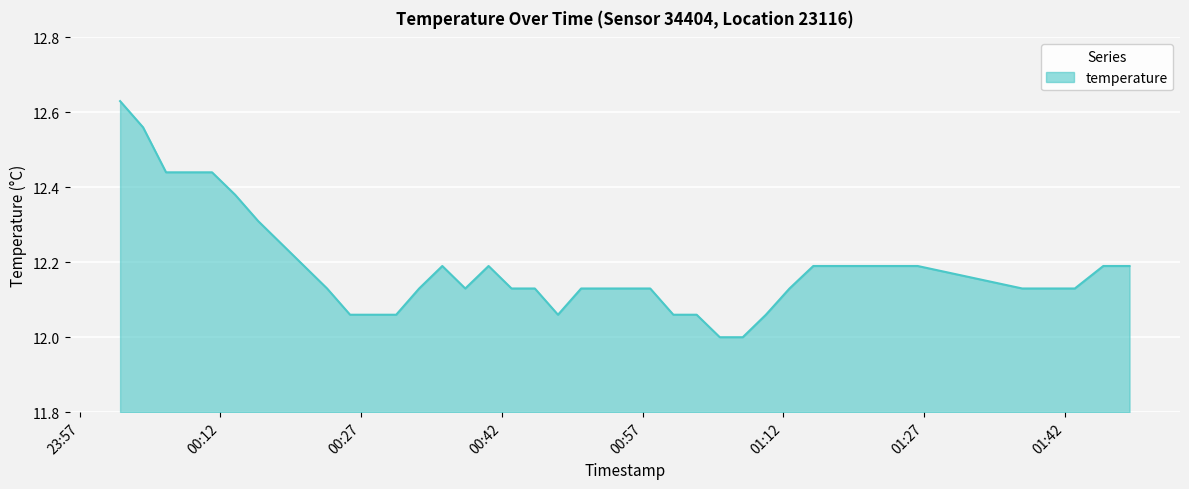

What is the difference between the maximum and minimum values?

0.6